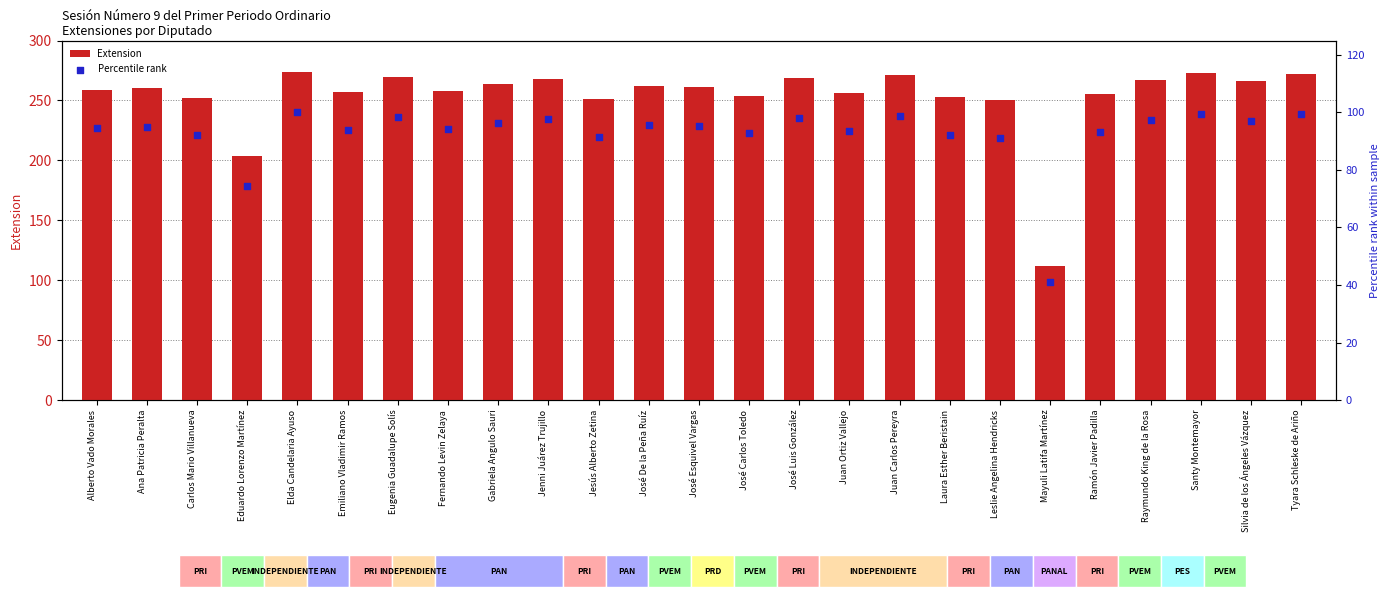

At how many categories does at least one series exceed 260?

12